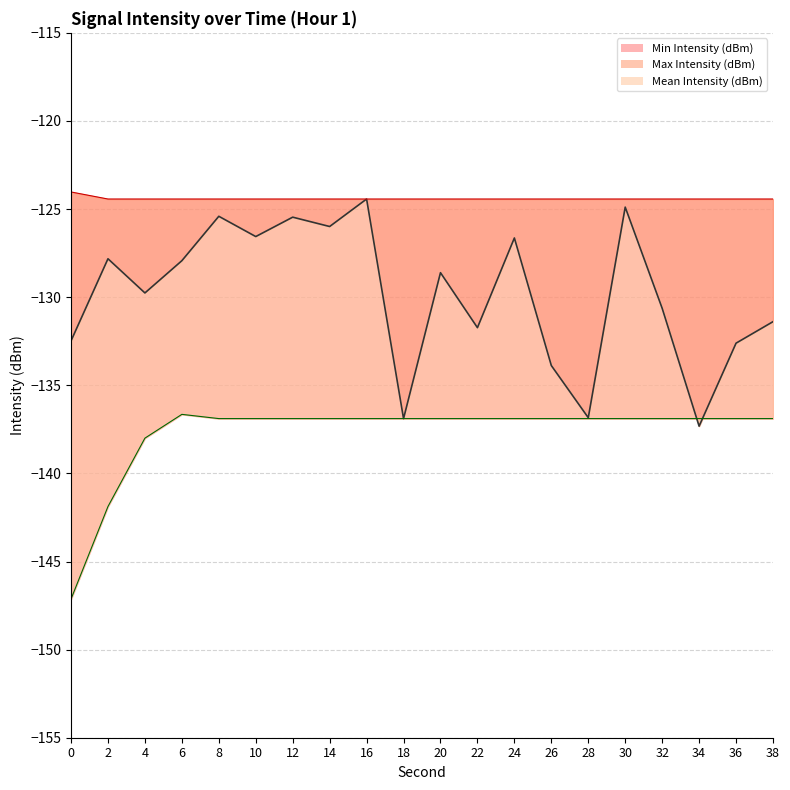

What is the minimum value for Max Intensity (dBm)?

-124.4